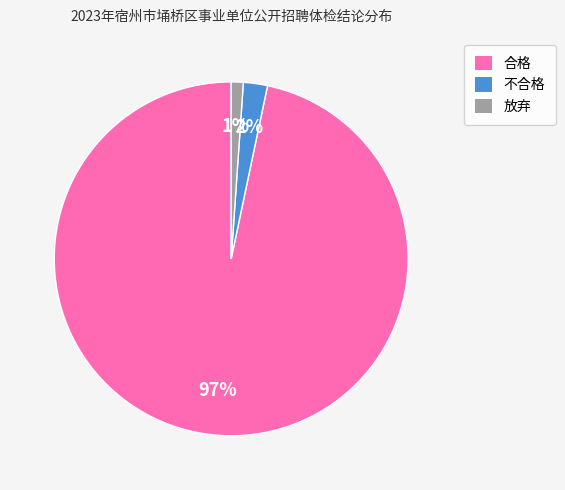

Count the number of slices in the pie.

3